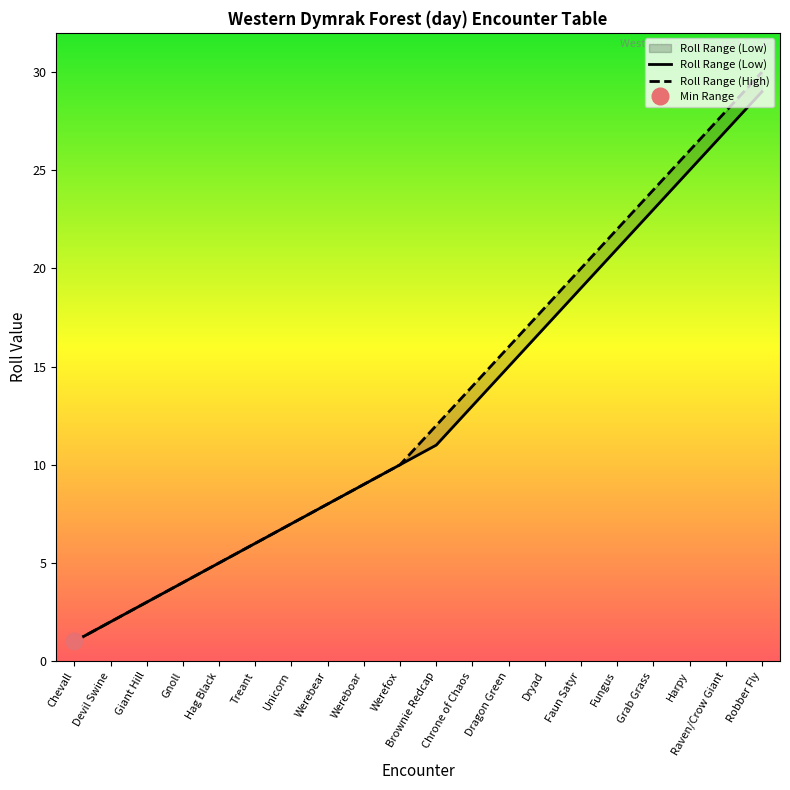

What is the smallest value displayed?

1